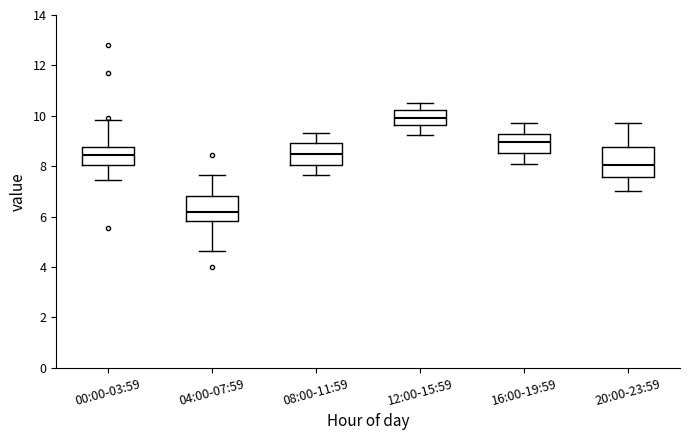

Reading left to right, transcribe this box plot: for each box, give where its median line is, the range the box spans, and where its two whiskers end, as read against the y-axis. The values are not printed on the chart, so give them approximately, as read against the axis.

00:00-03:59: median 8.4, box 8.0 to 8.8, whiskers 7.4 to 9.8
04:00-07:59: median 6.2, box 5.8 to 6.8, whiskers 4.6 to 7.6
08:00-11:59: median 8.4, box 8.0 to 9.0, whiskers 7.6 to 9.4
12:00-15:59: median 10.0, box 9.6 to 10.2, whiskers 9.2 to 10.6
16:00-19:59: median 9.0, box 8.6 to 9.2, whiskers 8.2 to 9.8
20:00-23:59: median 8.0, box 7.6 to 8.8, whiskers 7.0 to 9.8